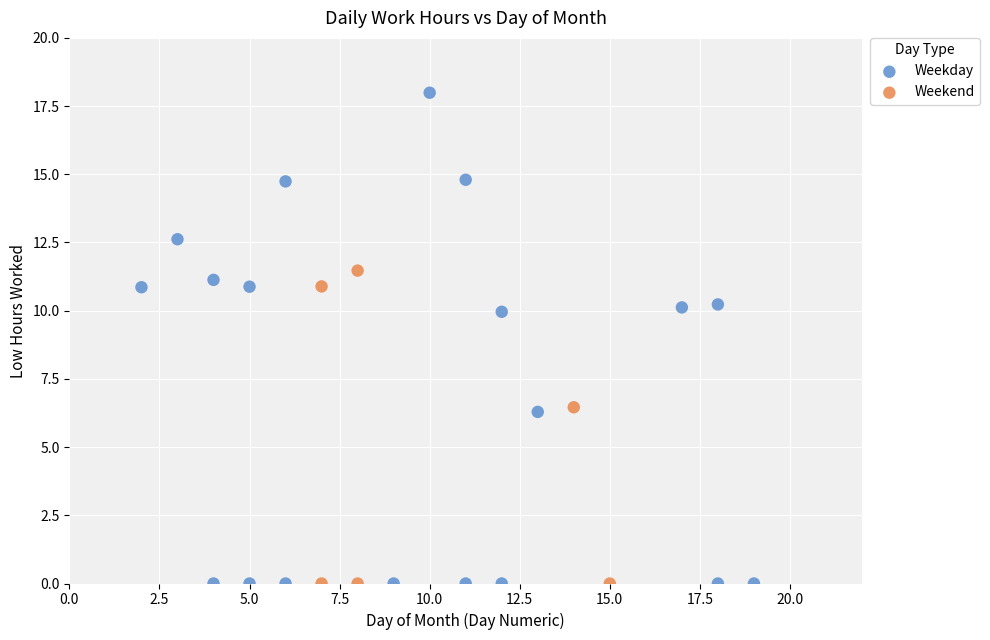

Which series has the widest spread of Y values?

Weekday